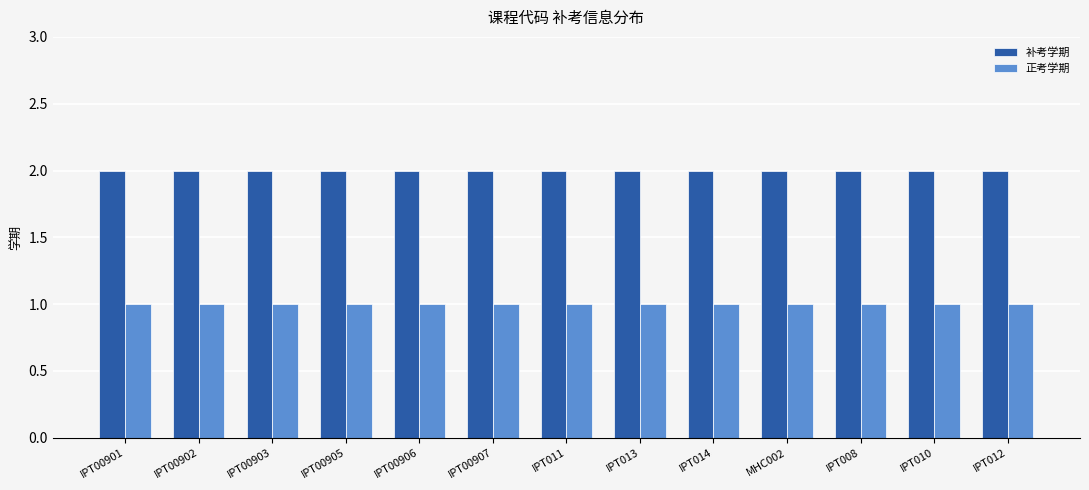

At how many categories does at least one series exceed 1?

13